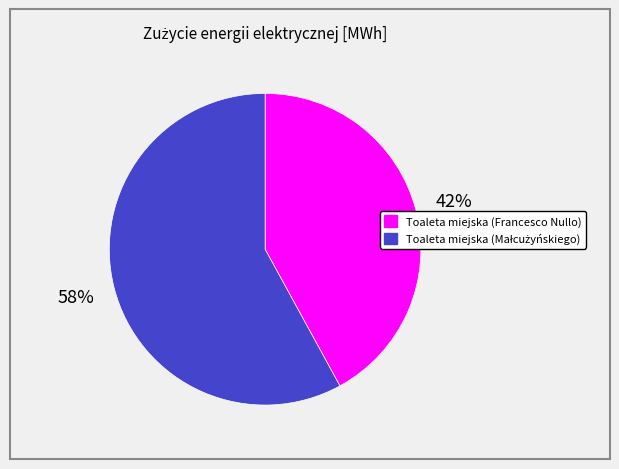

Is there a majority slice in this chart?

Yes